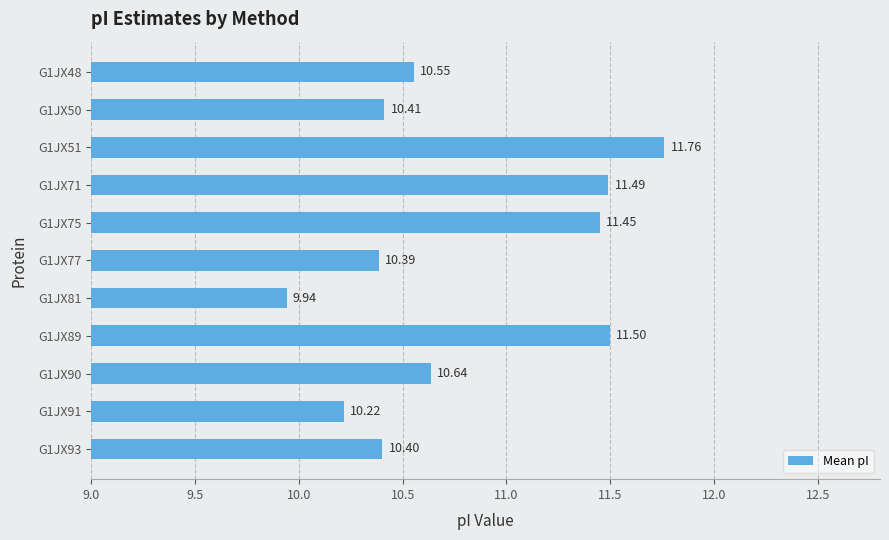

What is the difference between the maximum and minimum values?

1.8